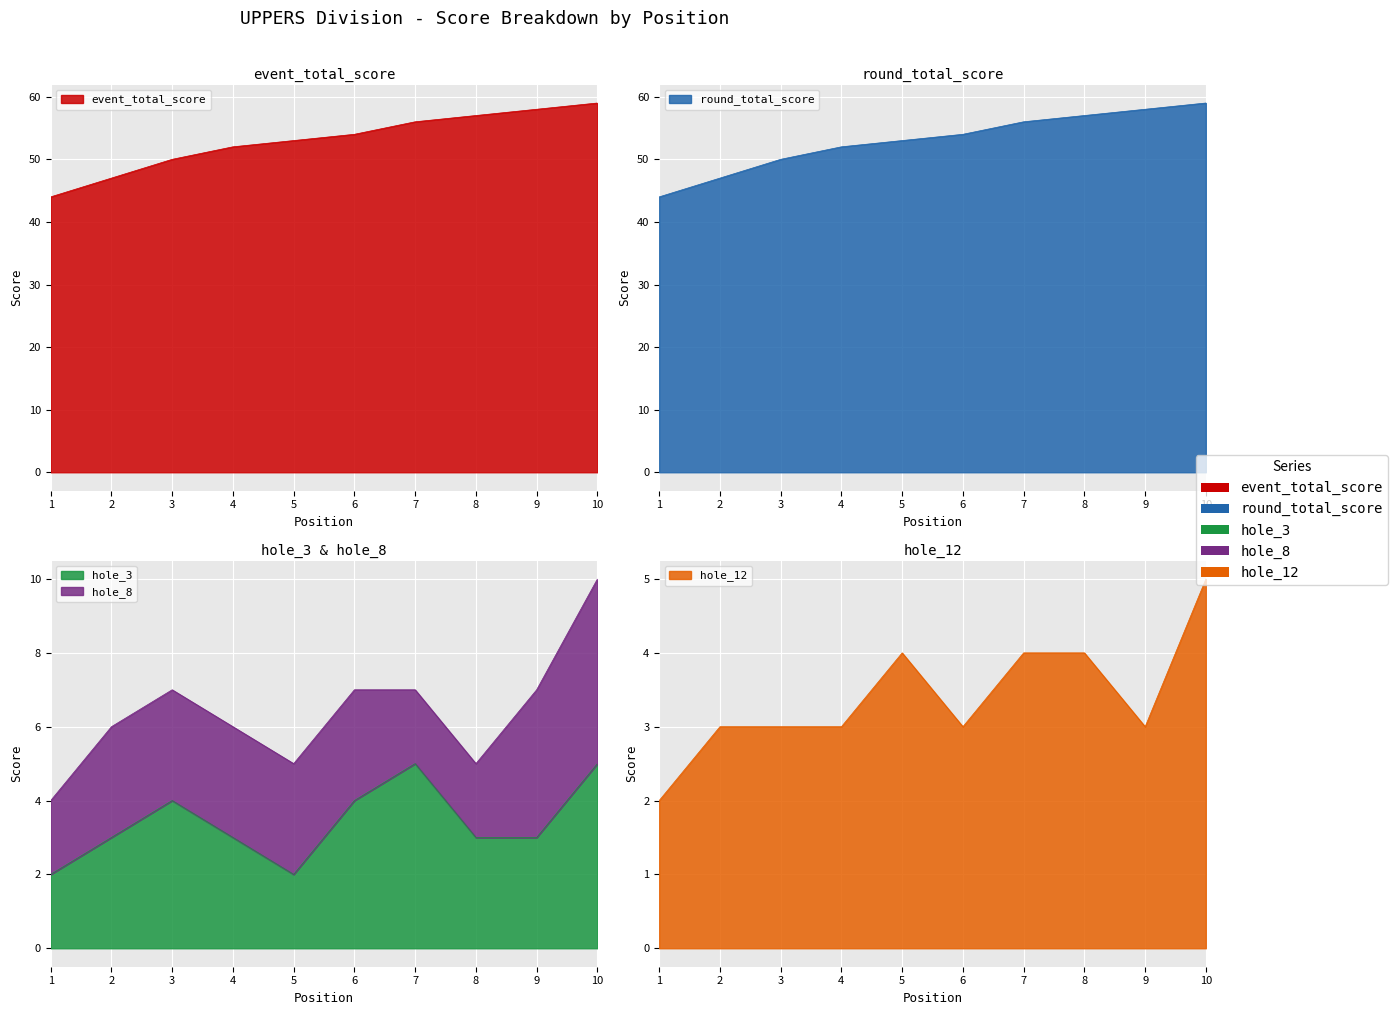

True or false: hole_12 and round_total_score intersect in this chart.

False